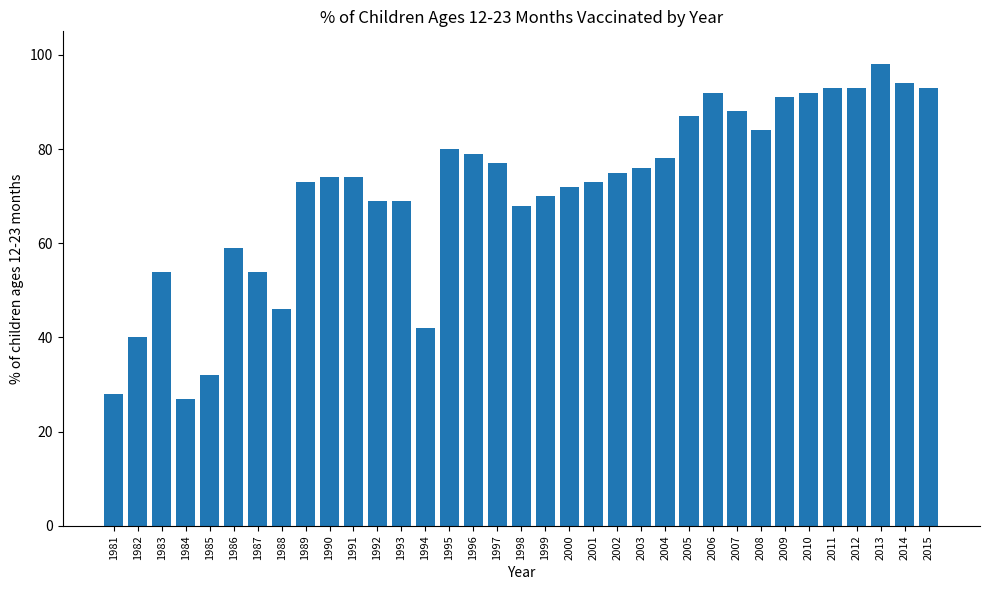

What is the minimum value shown in the chart?

27